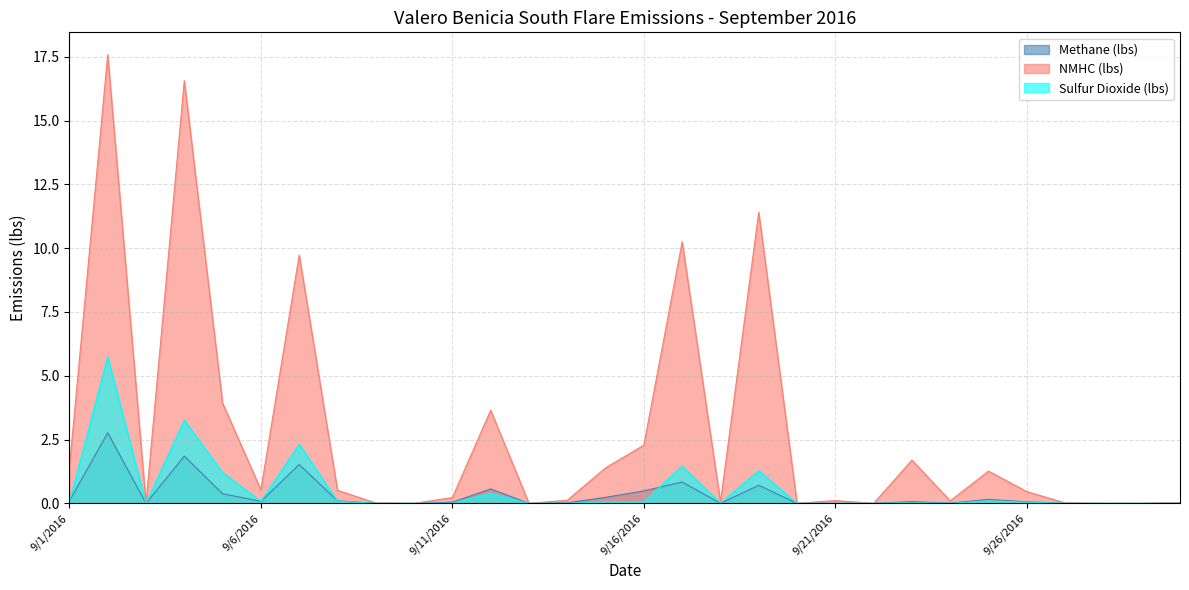

How many categories are shown in the chart?

30